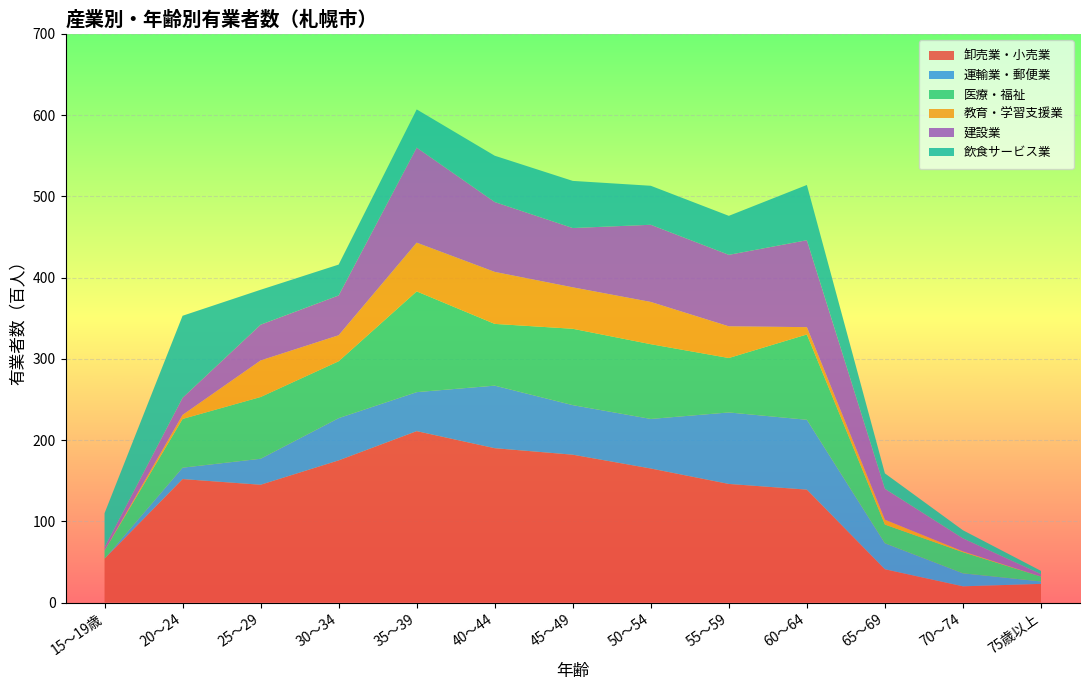

The value of 卸売業・小売業 at 25～29 is 99. True or false?

False